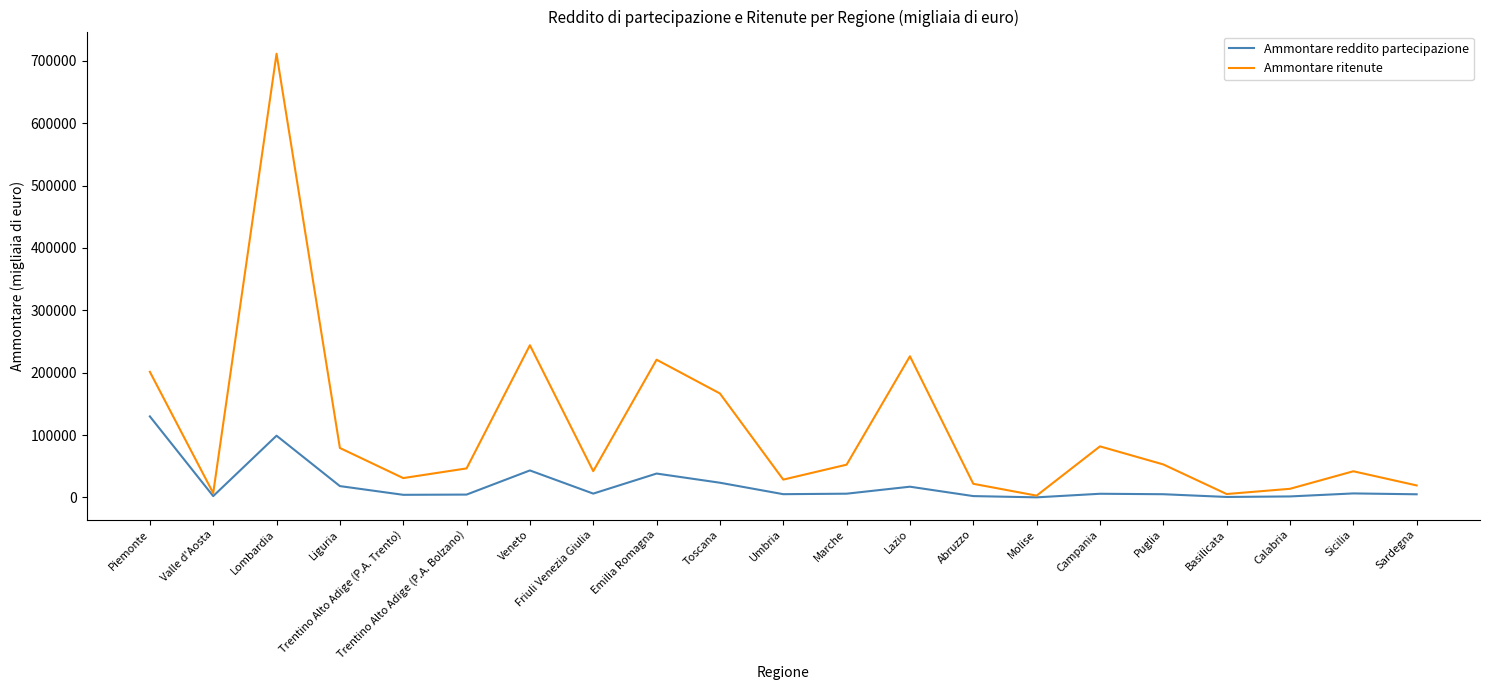

What is the difference between the highest and lowest values at Calabria?

12234